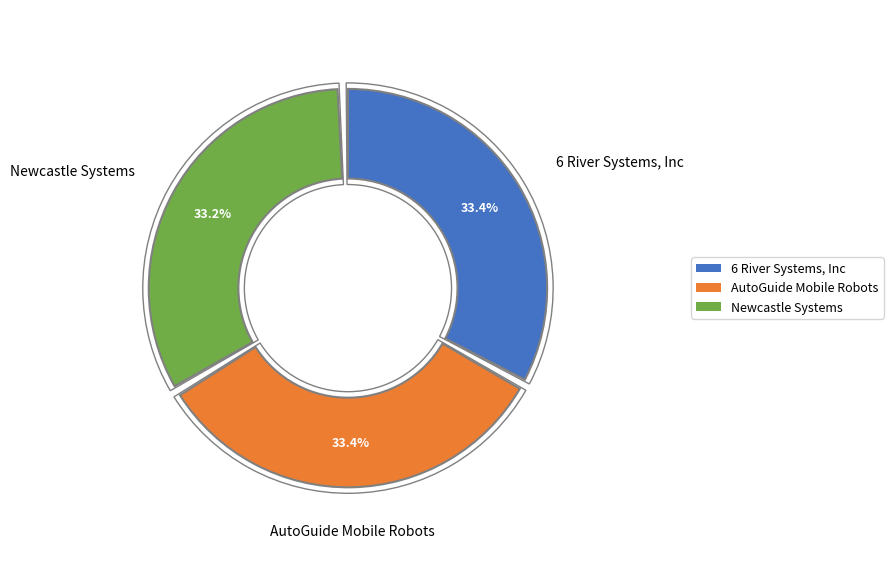

How much of the chart is everything except Newcastle Systems?

66.8%